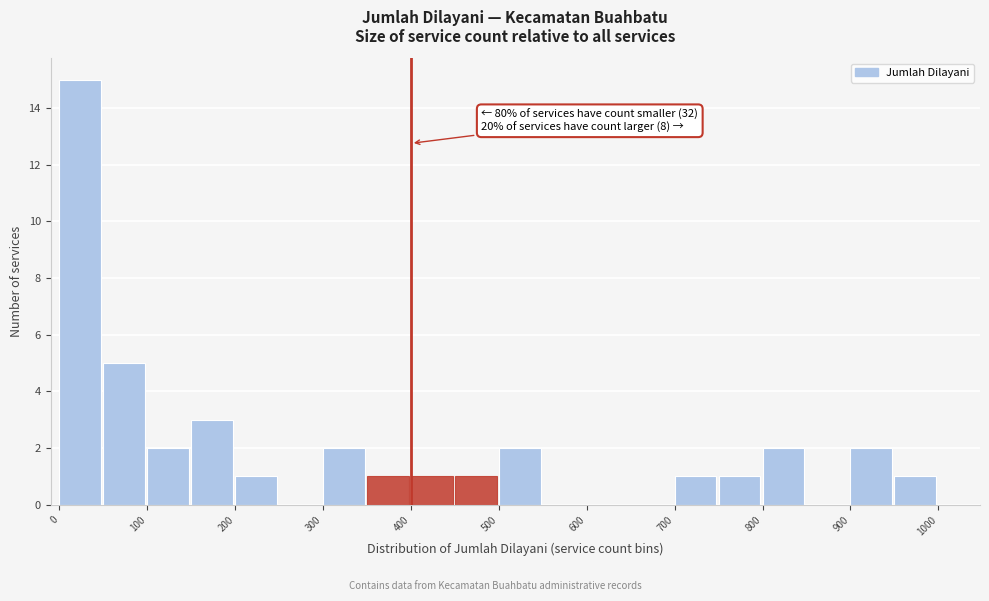

Over which range of the x-axis is the bar tallest?

0 to 50